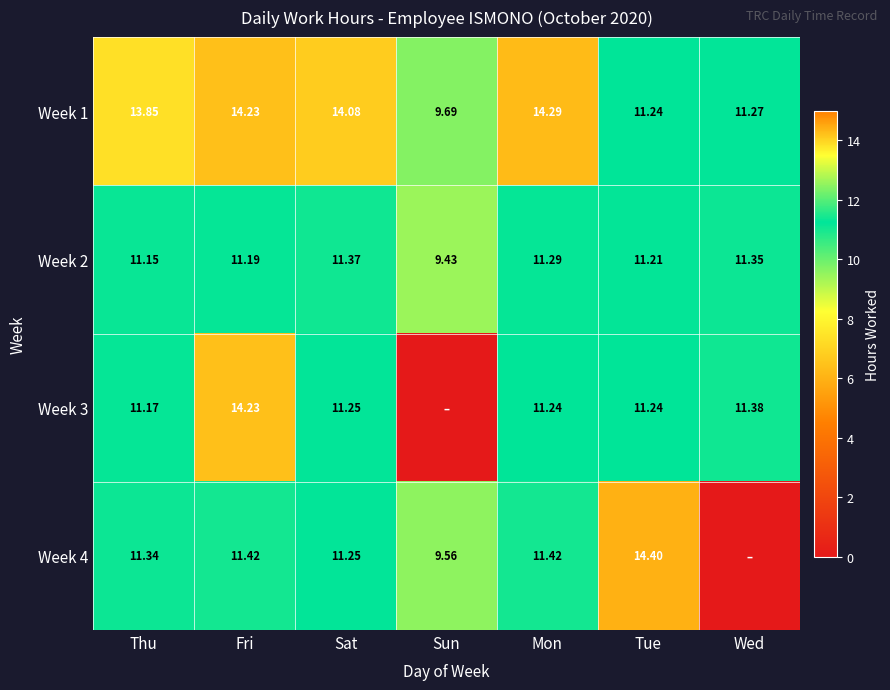

What is the average value of the Week 2 series?

11.0